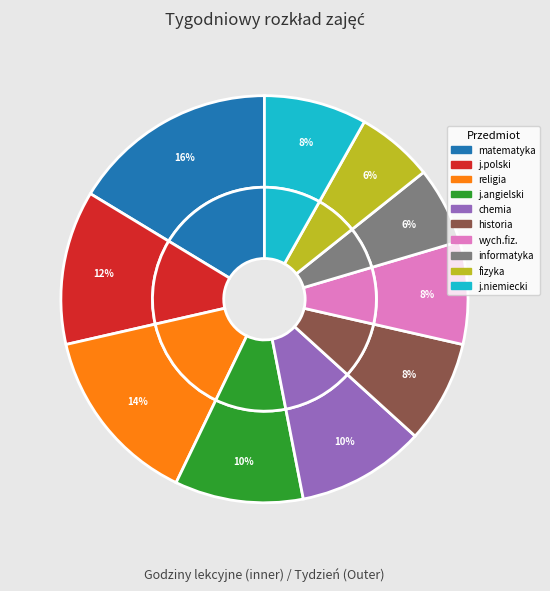

Is there a majority slice in this chart?

No